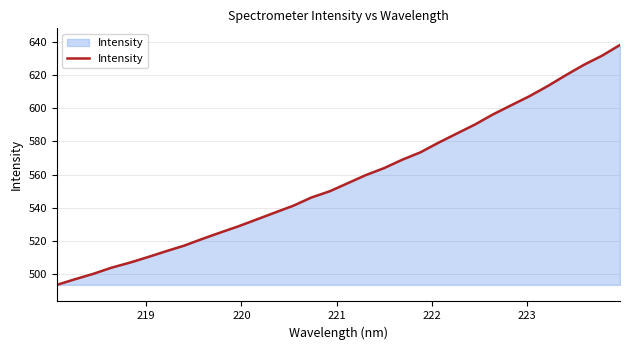

What is the difference between the maximum and minimum values?

144.6